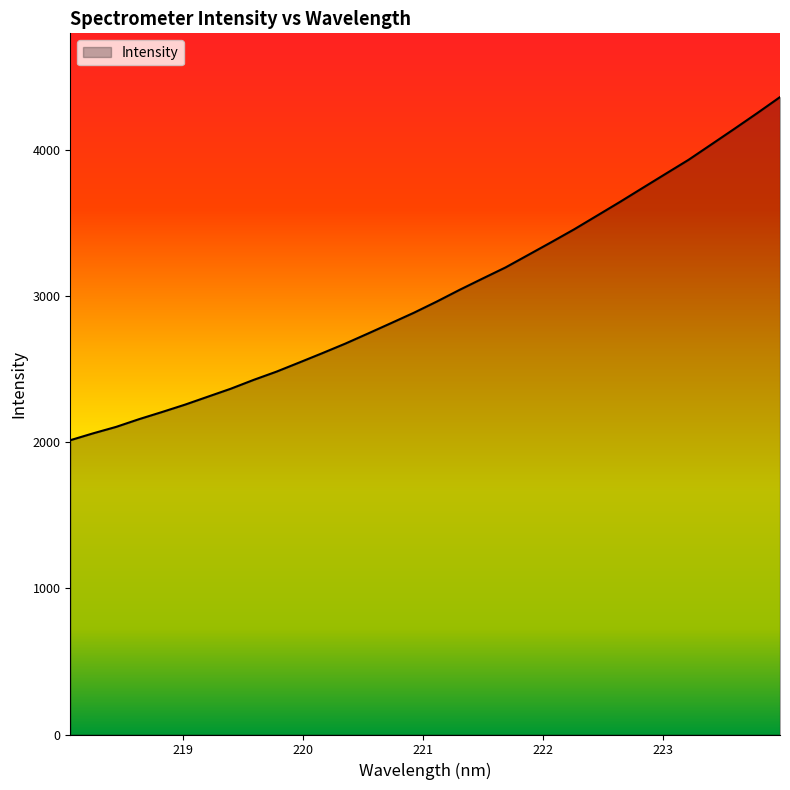

What is the minimum value shown in the chart?

2013.7